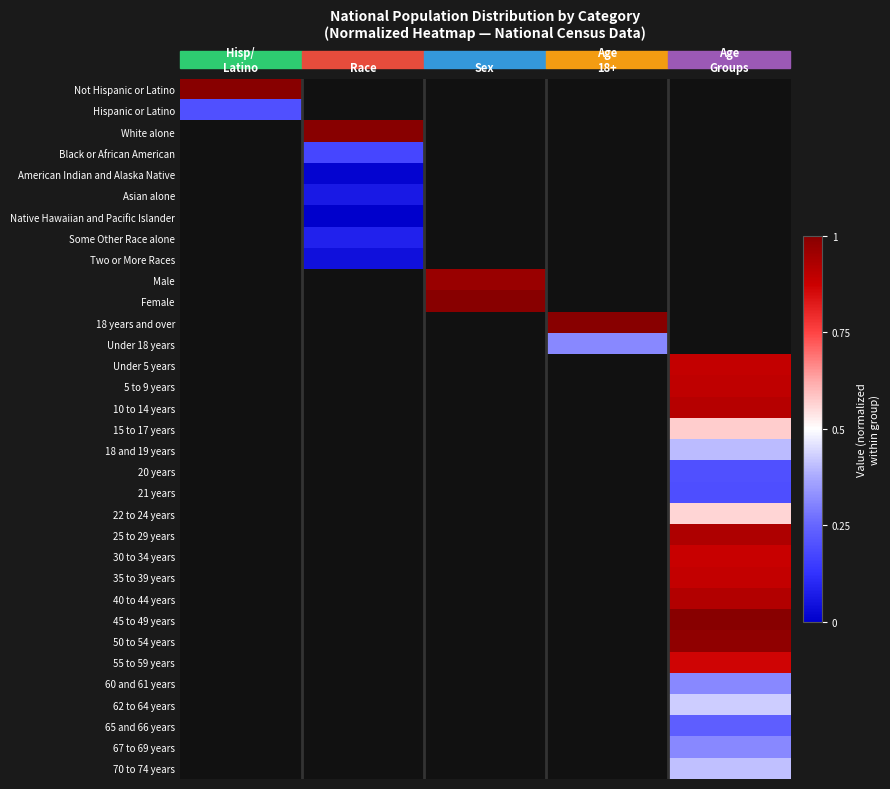

How many series are shown in this chart?

33